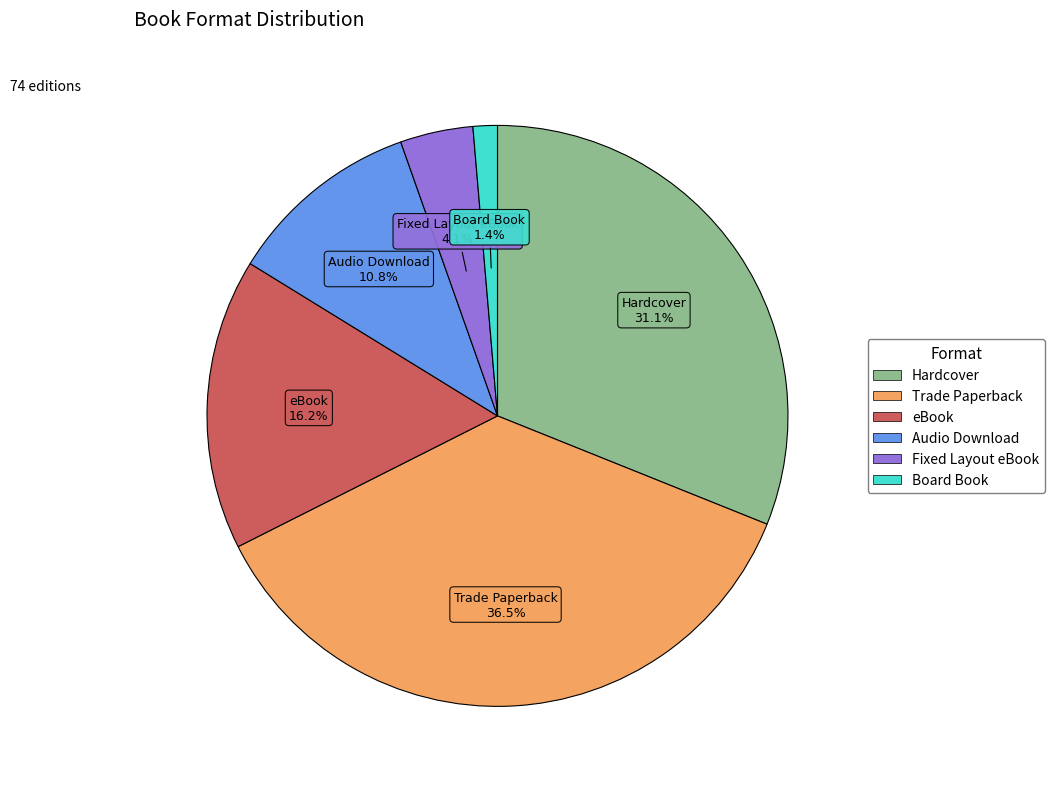

To the nearest percent, what portion does Hardcover represent?

31%